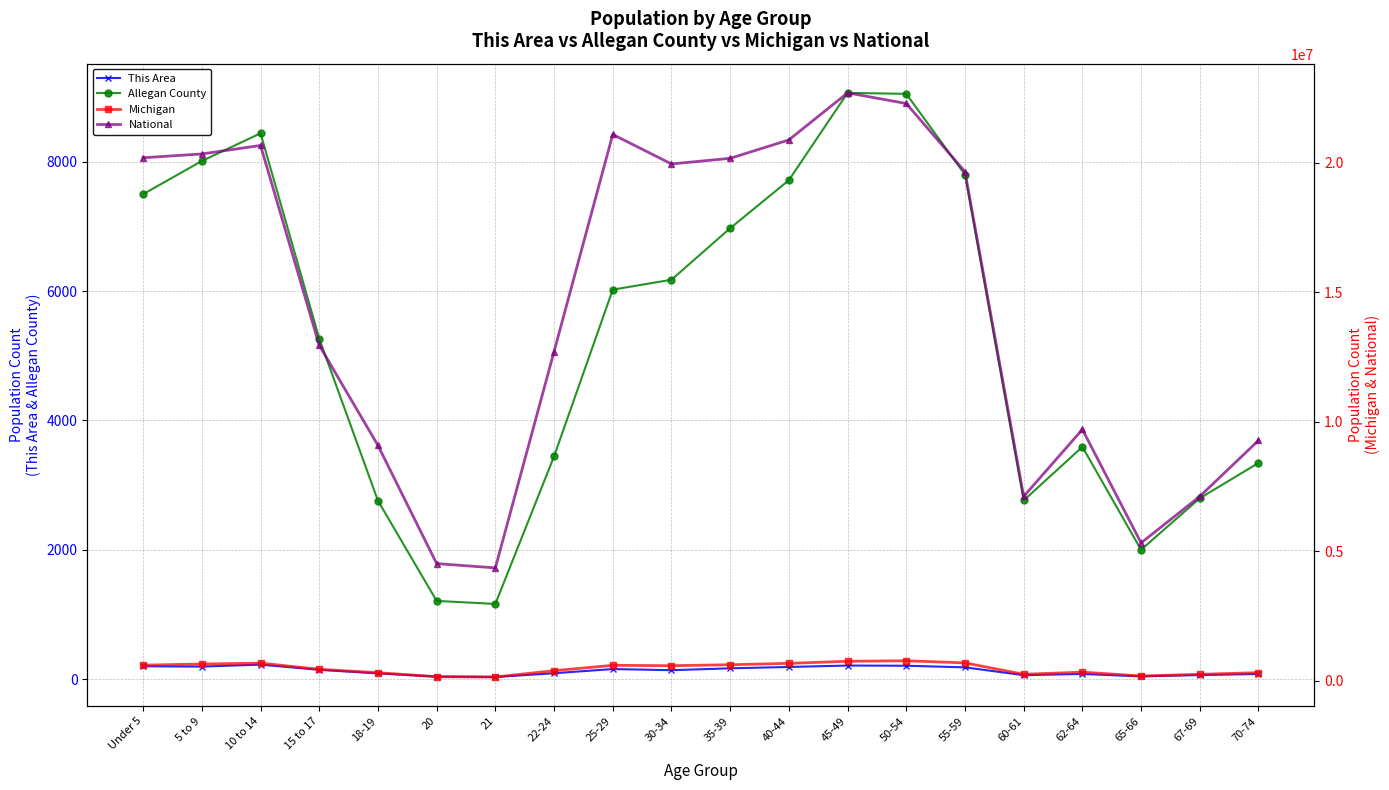

What position from the left is 30-34?

10